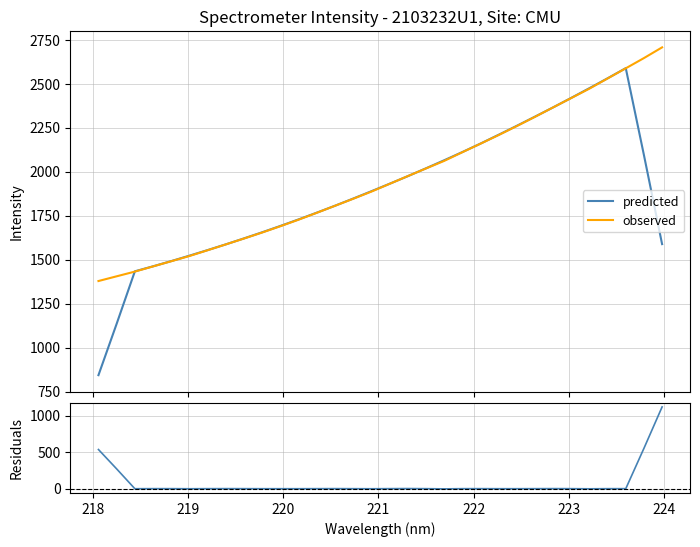

What is the minimum value for predicted?

842.9